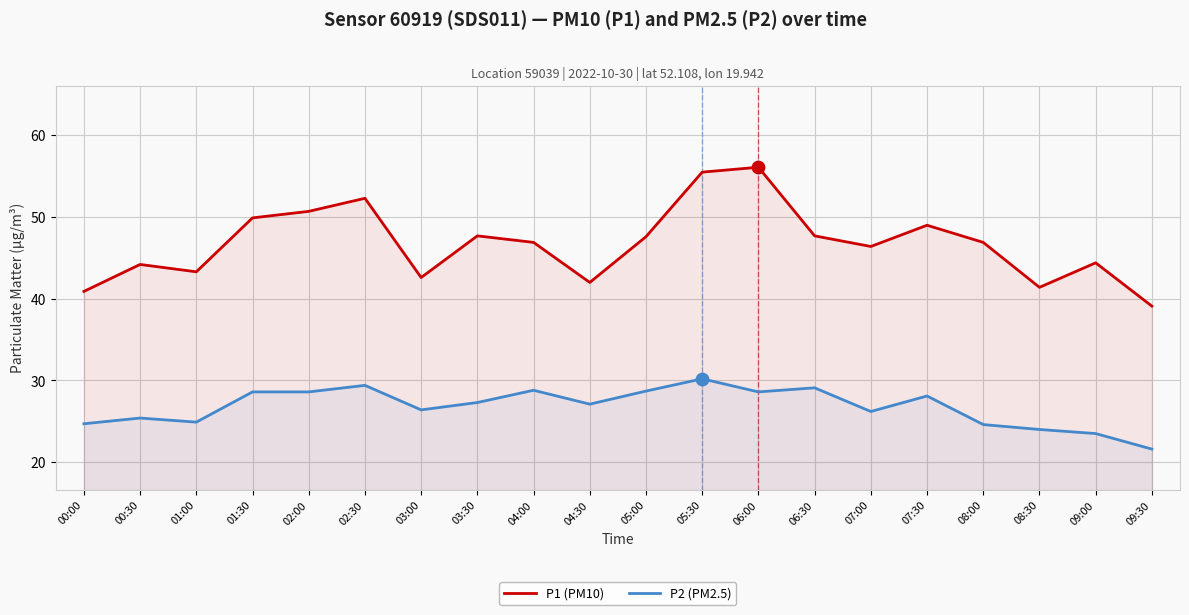

Which series has the largest Y range (max minus min)?

P1 (PM10)